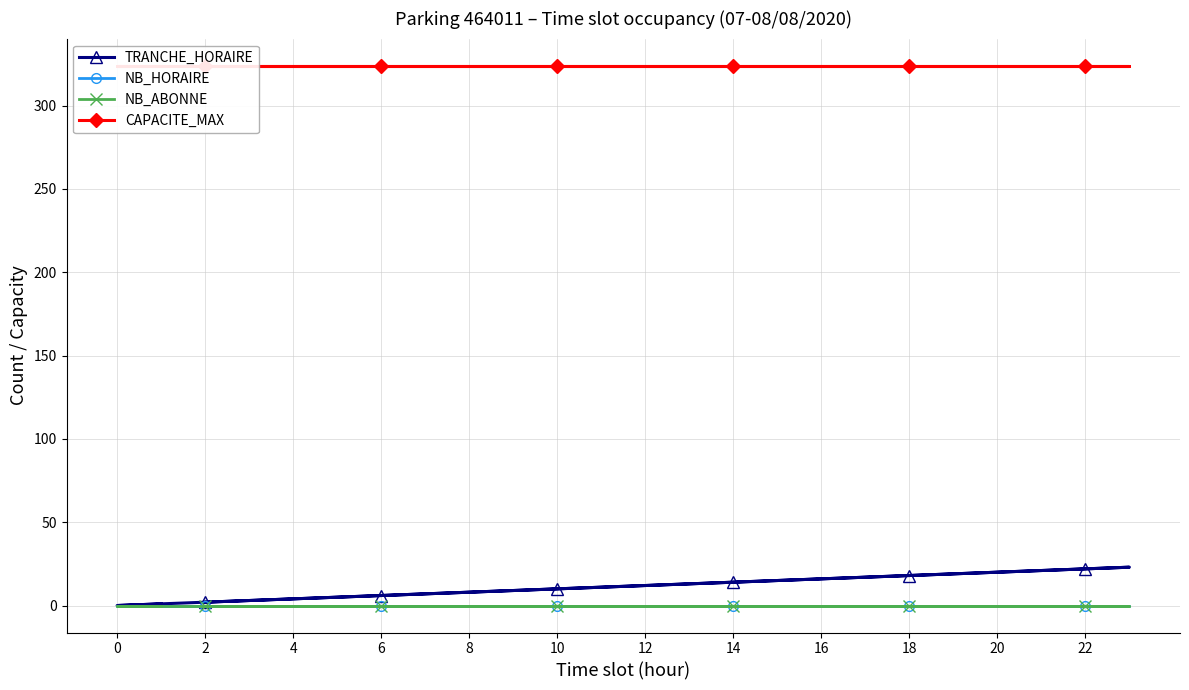

True or false: NB_HORAIRE has more than 2 points higher than both neighbors.

False